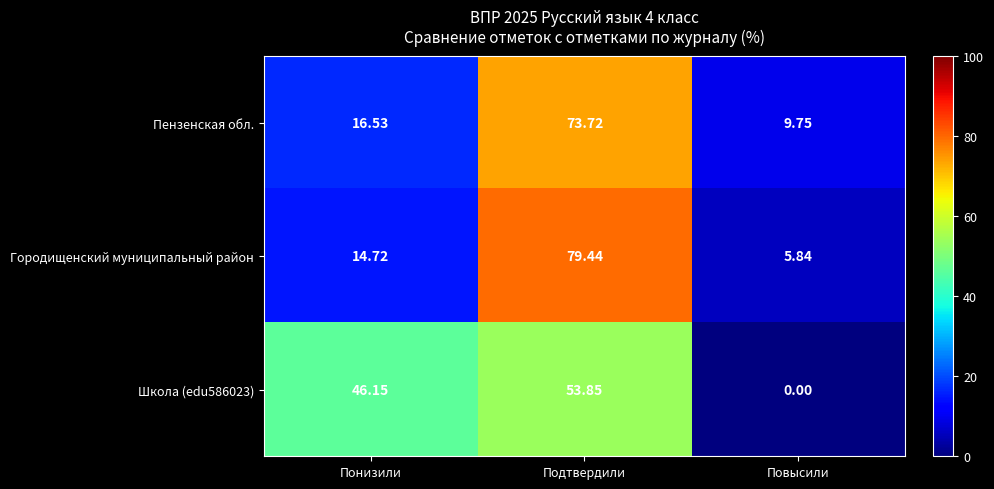

Which series has the largest range (max minus min)?

Городищенский муниципальный район